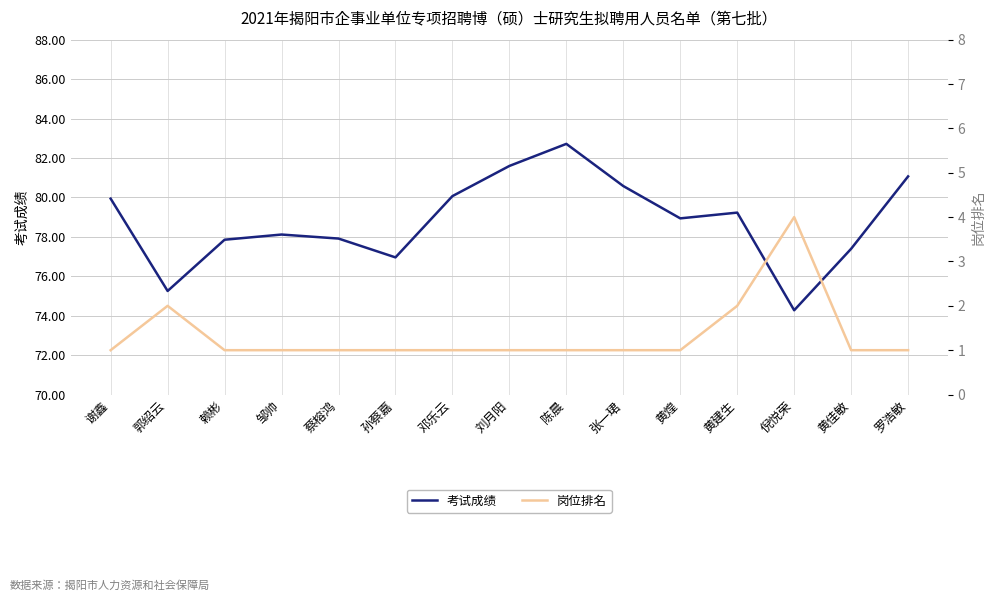

What is the total value across all series at 孙蔡嘉?

78.0